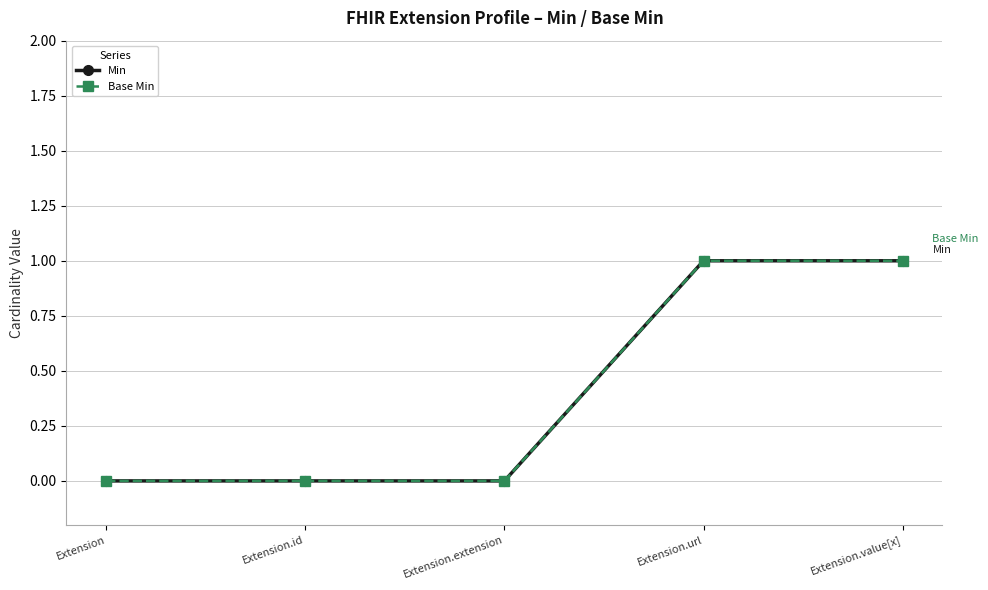

What is the total value across all series at Extension.value[x]?

2